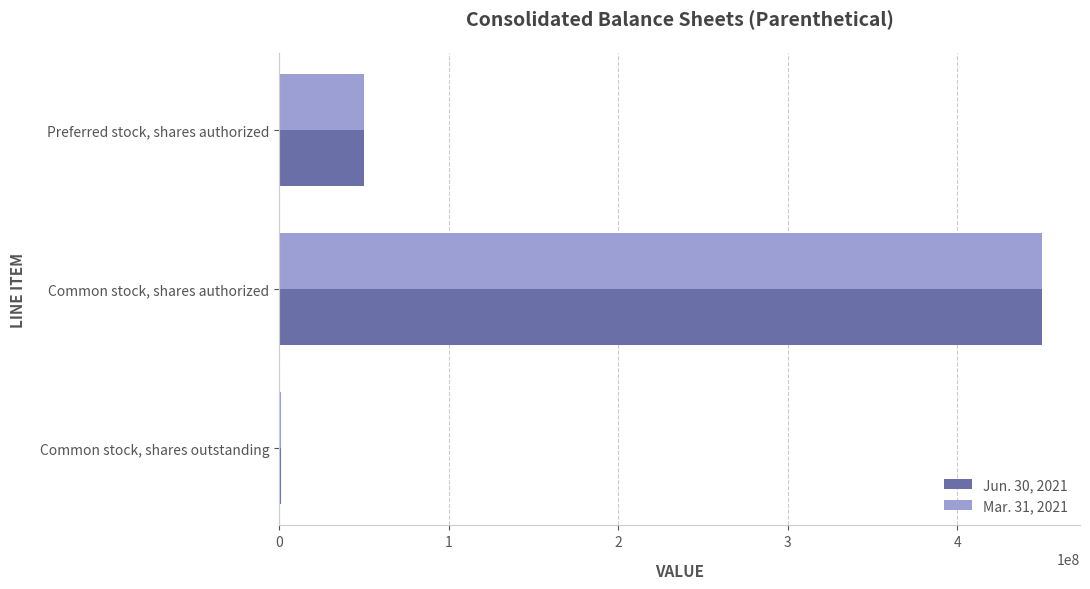

Is the value of Mar. 31, 2021 at Common stock, shares outstanding greater than the value of Jun. 30, 2021 at Common stock, shares authorized?

No